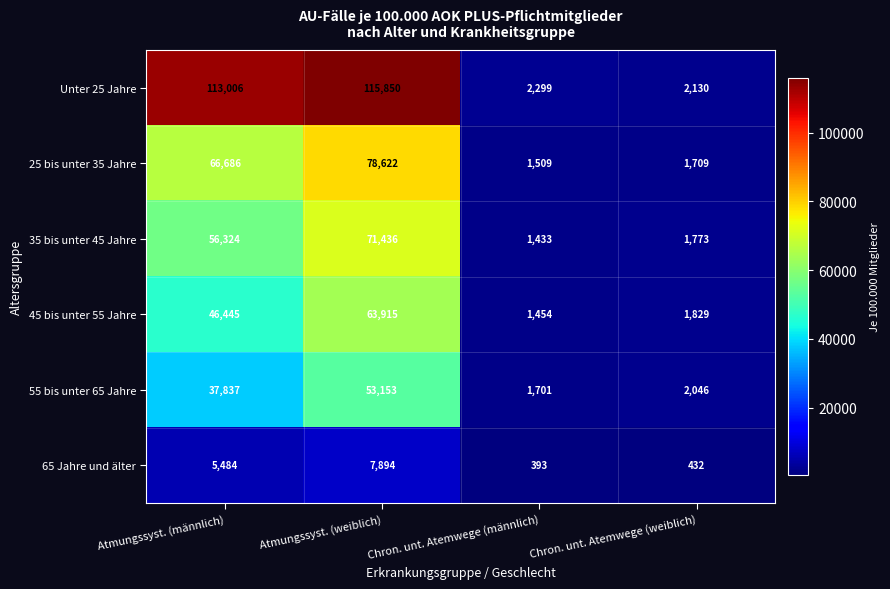

Read the 45 bis unter 55 Jahre value at Atmungssyst. (weiblich).

63915